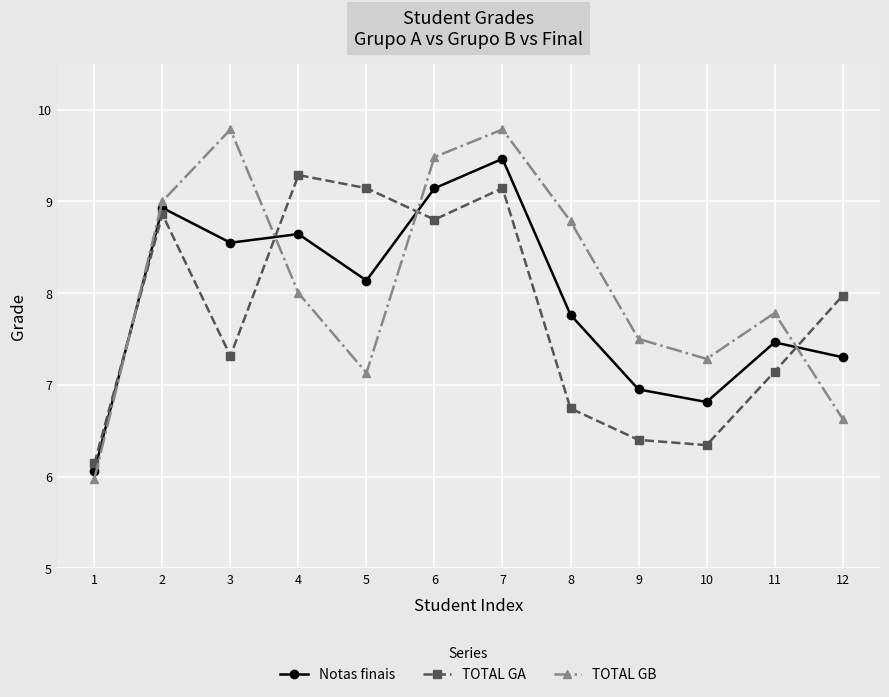

Where is the first local maximum for Notas finais?

2